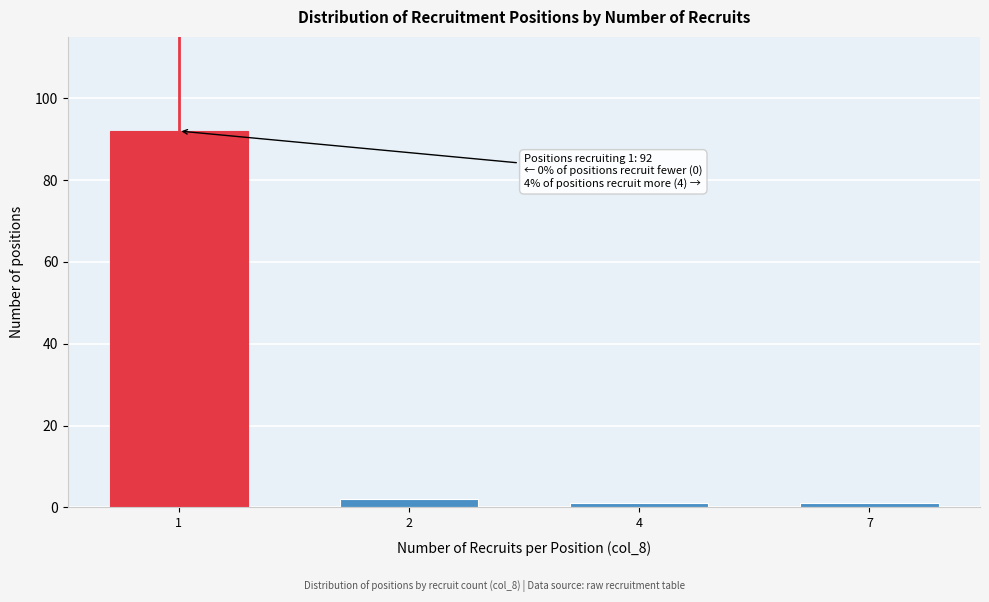

Reading right to left, extract all data points from this chart.

1	1	2	92